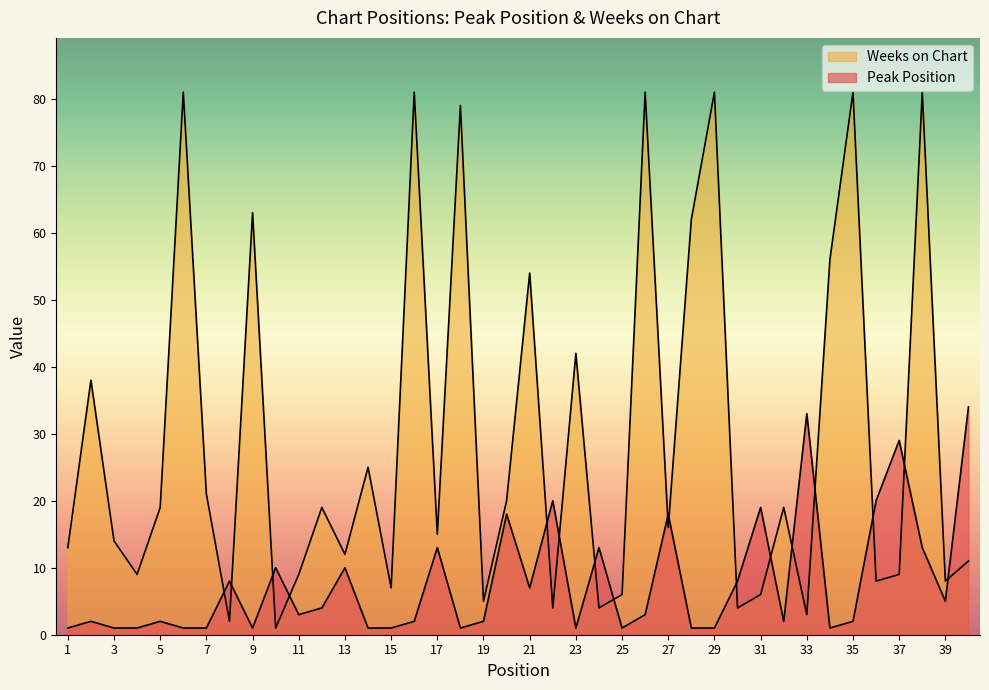

What is the minimum value for Peak Position?

1